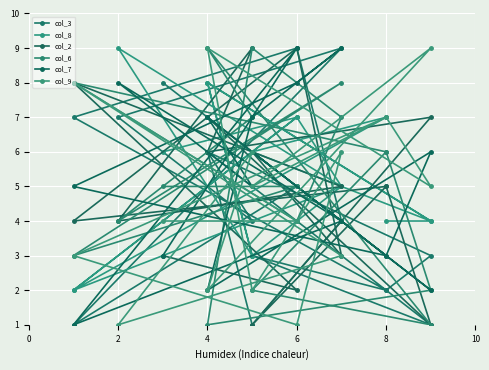

How many values in the col_9 series exceed 5?

7